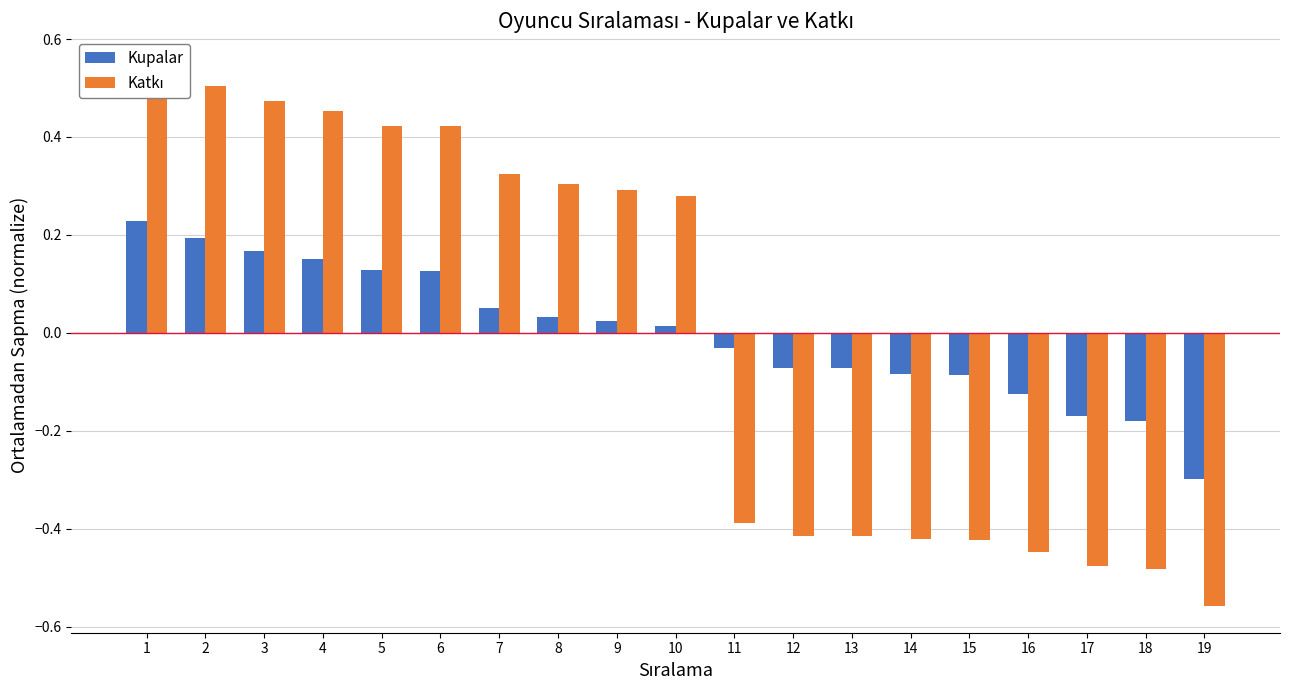

Are the bars grouped side by side (vs. stacked)?

Yes